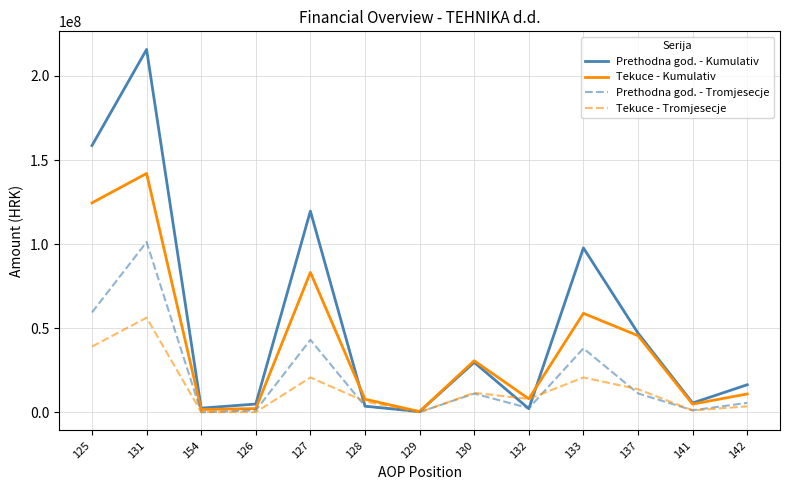

List the series in order of their overall mean, highest first.

Prethodna god. - Kumulativ, Tekuce - Kumulativ, Prethodna god. - Tromjesecje, Tekuce - Tromjesecje